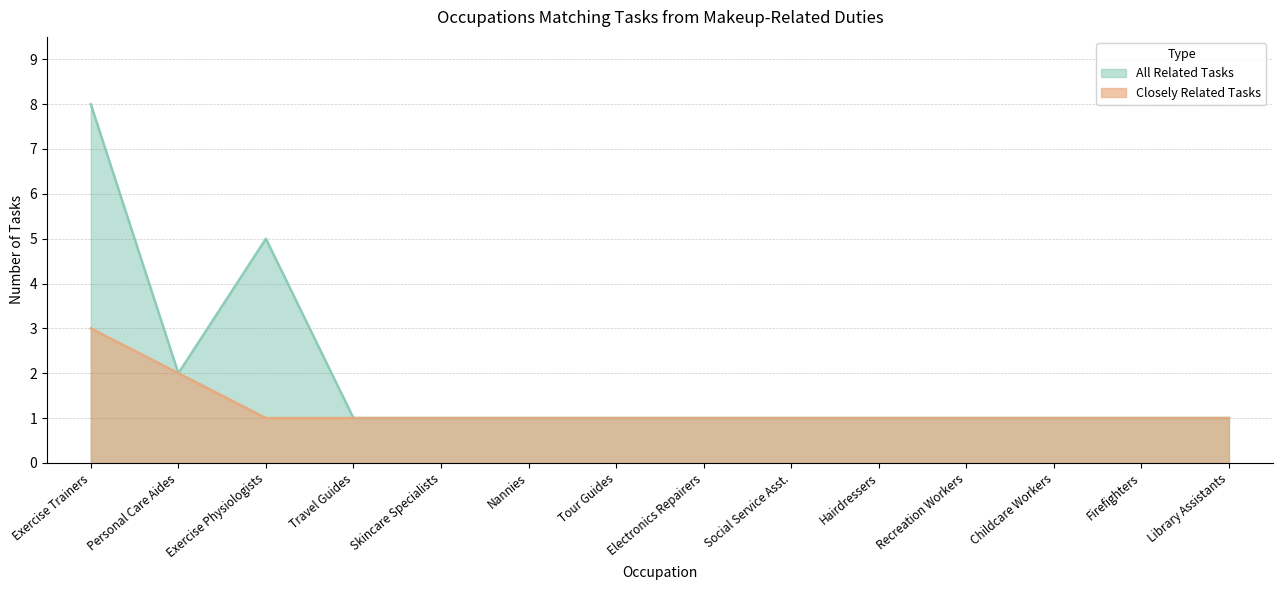

Is the value of All Related Tasks at Exercise Trainers greater than the value of Closely Related Tasks at Electronics Repairers?

Yes